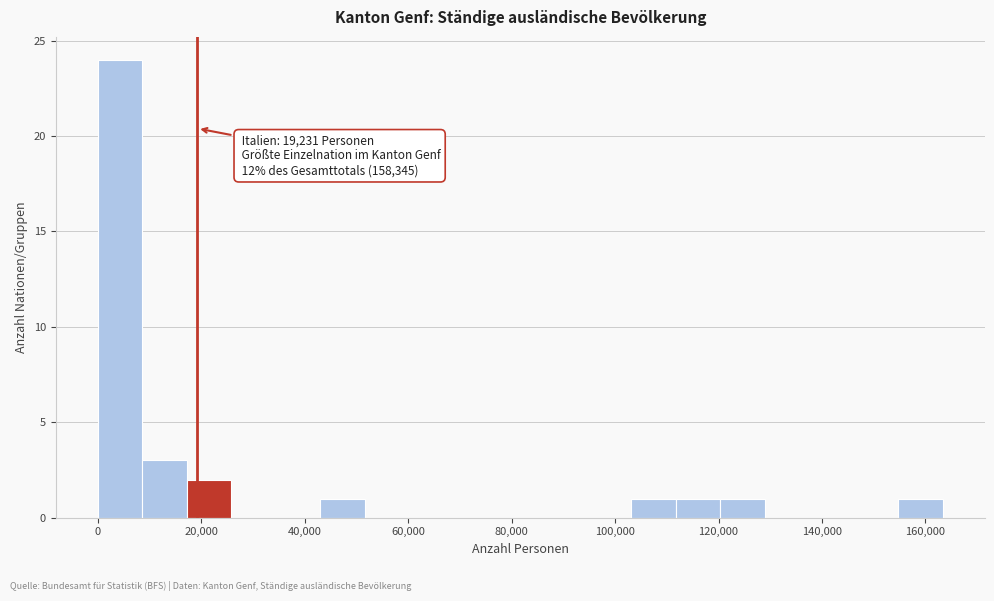

Over which range of the x-axis is the bar tallest?

0 to 8000